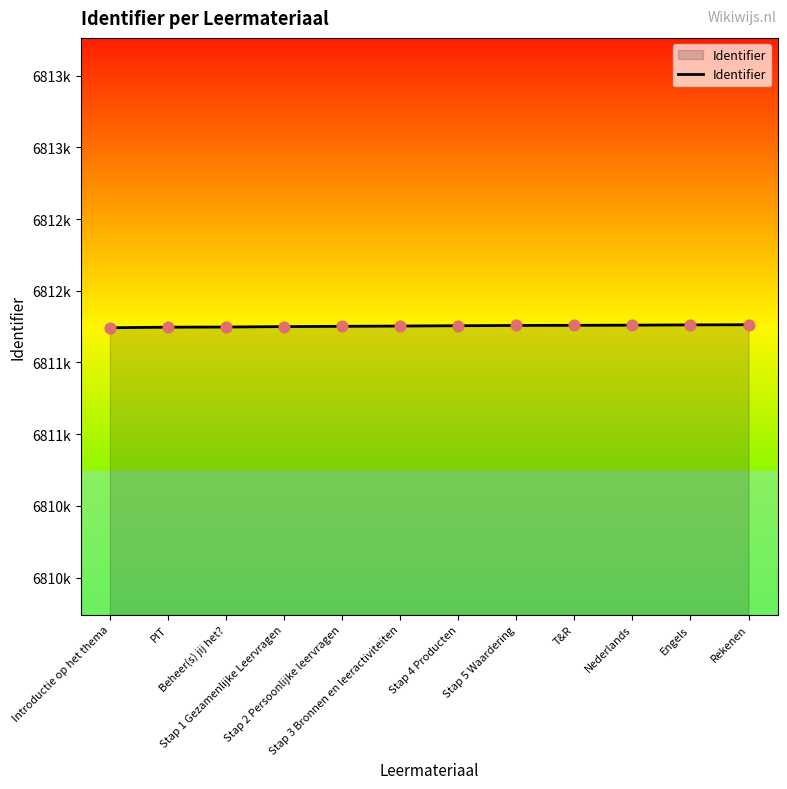

Does the chart have visible grid lines?

No